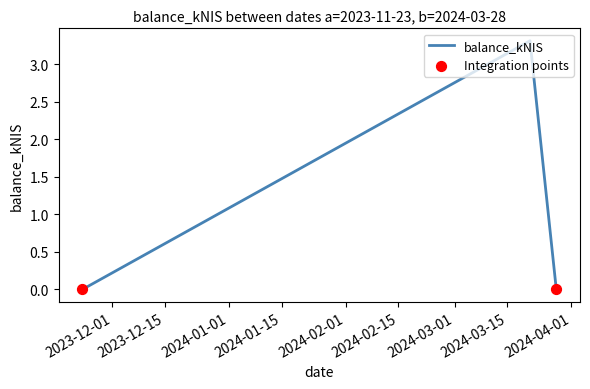

What is the greatest value displayed?

3.3